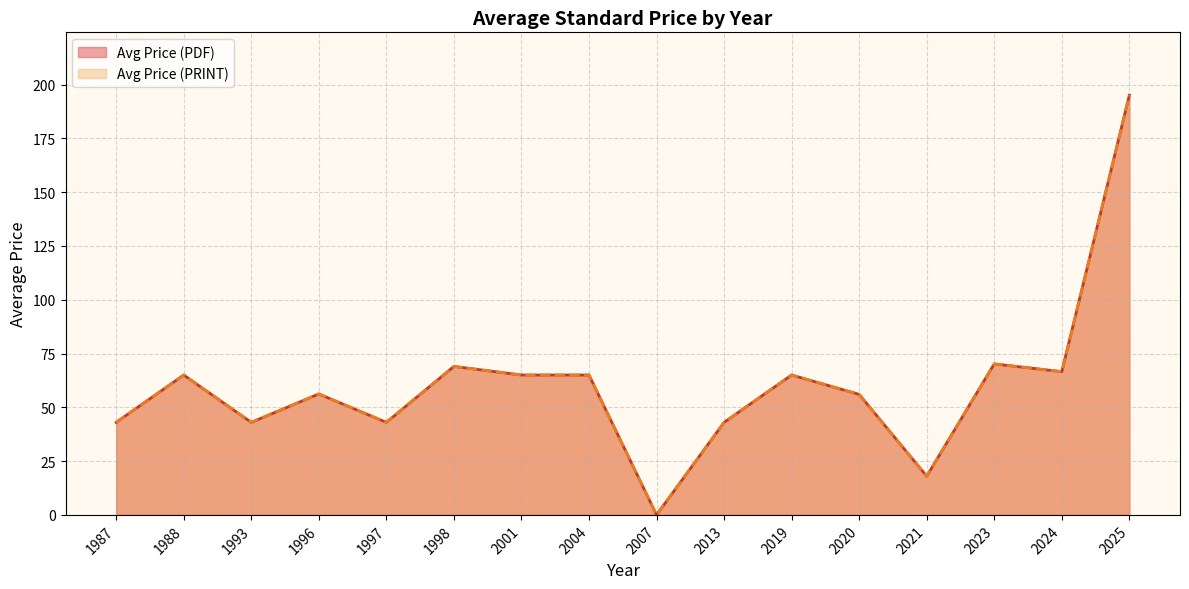

Does the chart have visible grid lines?

Yes